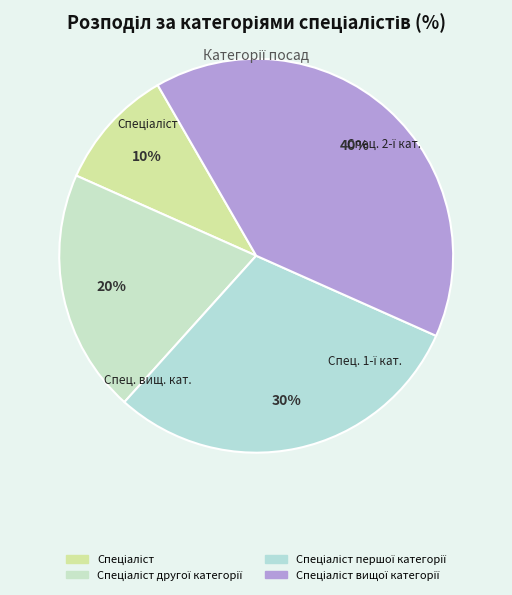

How many segments does this pie chart have?

4